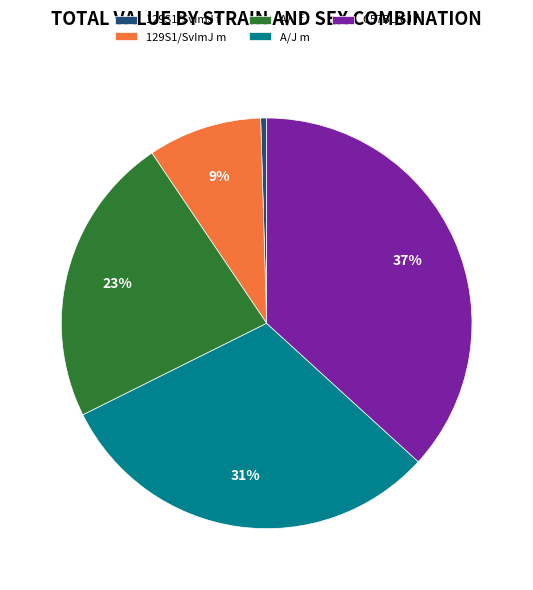

To the nearest percent, what is the average slice percentage?

20%